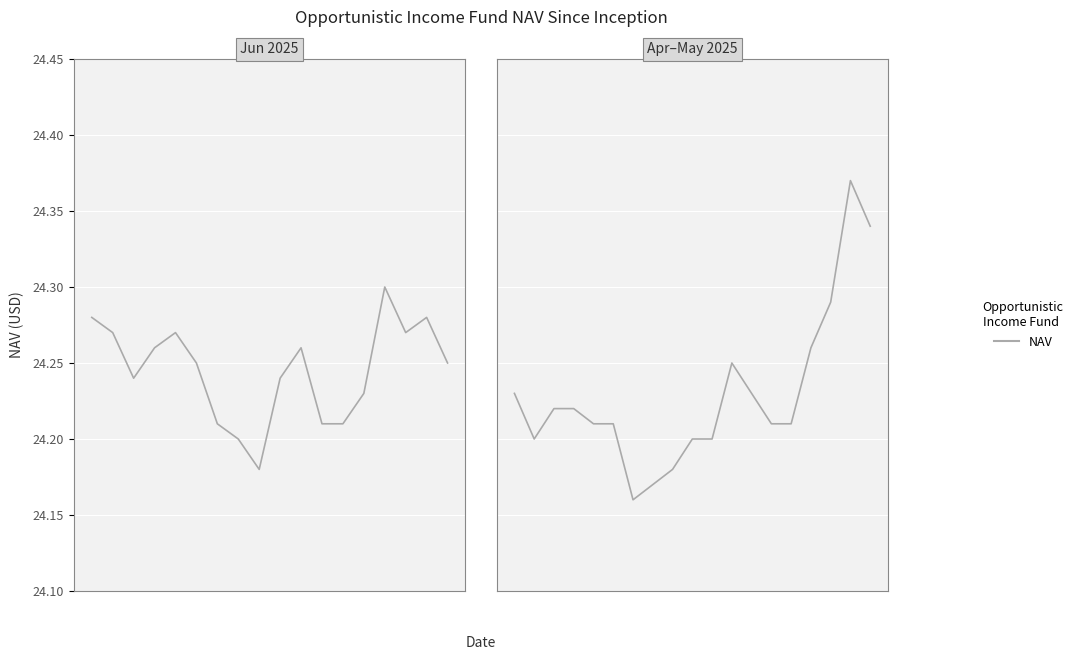

What is the value of the 3rd point from the left?

24.2